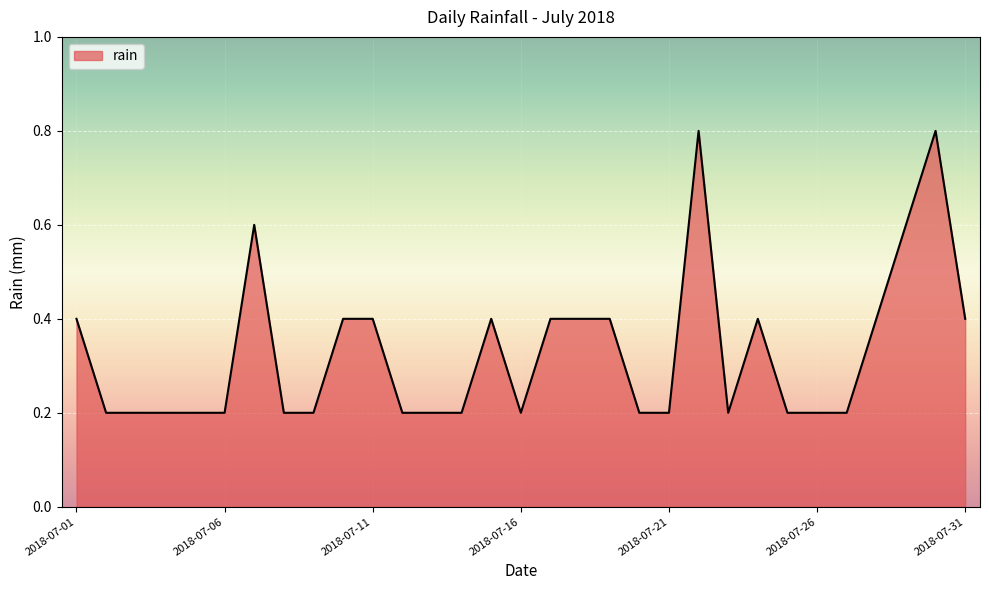

Reading left to right, list all the values displayed in this chart.

0.4	0.2	0.2	0.2	0.2	0.2	0.6	0.2	0.2	0.4	0.4	0.2	0.2	0.2	0.4	0.2	0.4	0.4	0.4	0.2	0.2	0.8	0.2	0.4	0.2	0.2	0.2	0.4	0.6	0.8	0.4